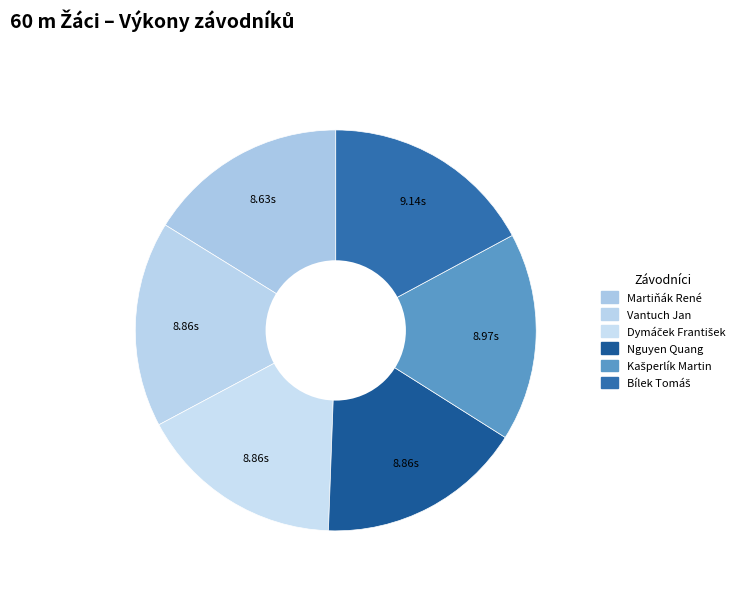

How many slices are in this pie chart?

6